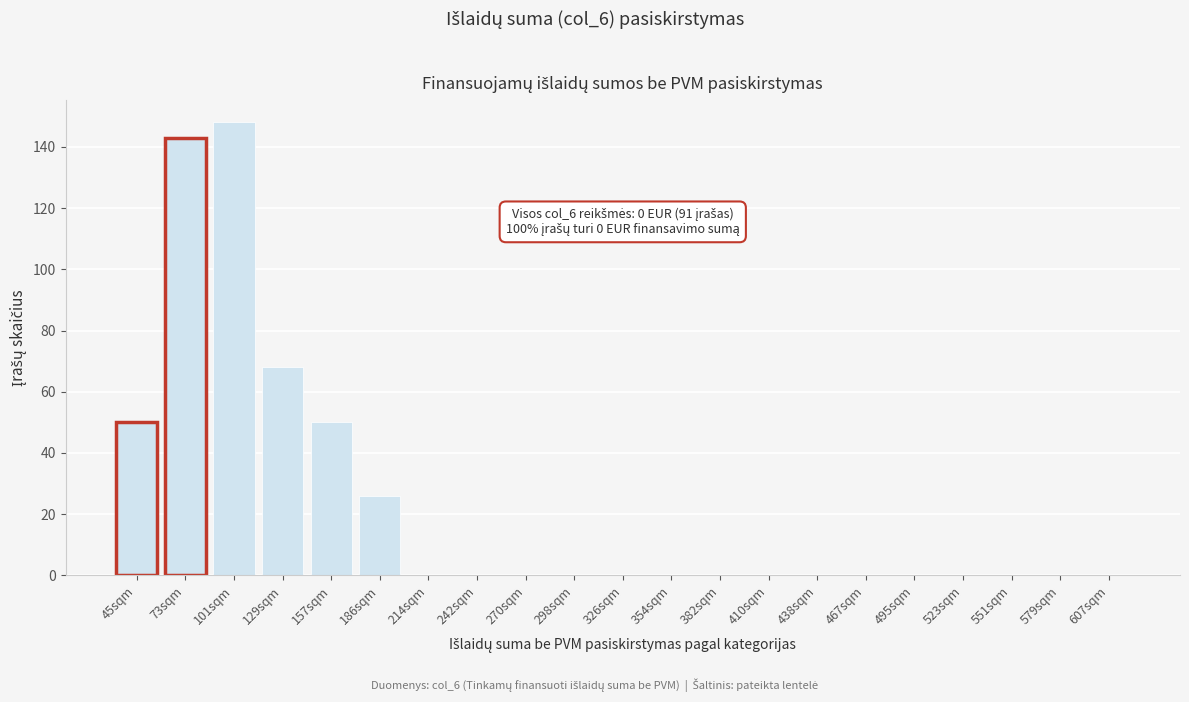

Reading right to left, list all the values displayed in this chart.

607sqm=0	579sqm=0	551sqm=0	523sqm=0	495sqm=0	467sqm=0	438sqm=0	410sqm=0	382sqm=0	354sqm=0	326sqm=0	298sqm=0	270sqm=0	242sqm=0	214sqm=0	186sqm=26	157sqm=50	129sqm=68	101sqm=148	73sqm=143	45sqm=50